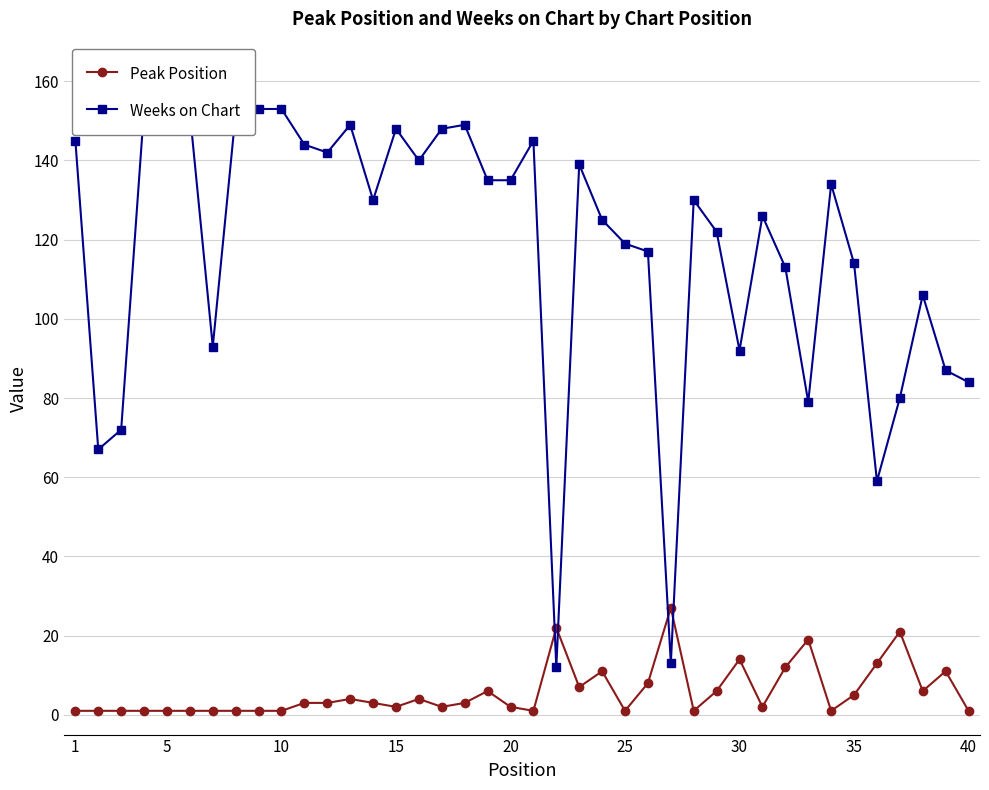

True or false: Peak Position has more than 2 interior local peaks.

True